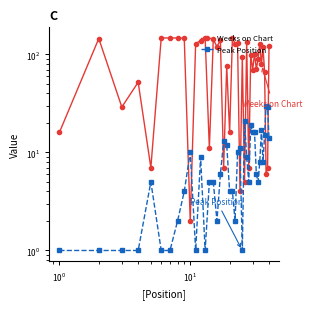

What is the average value of the Peak Position series?

8